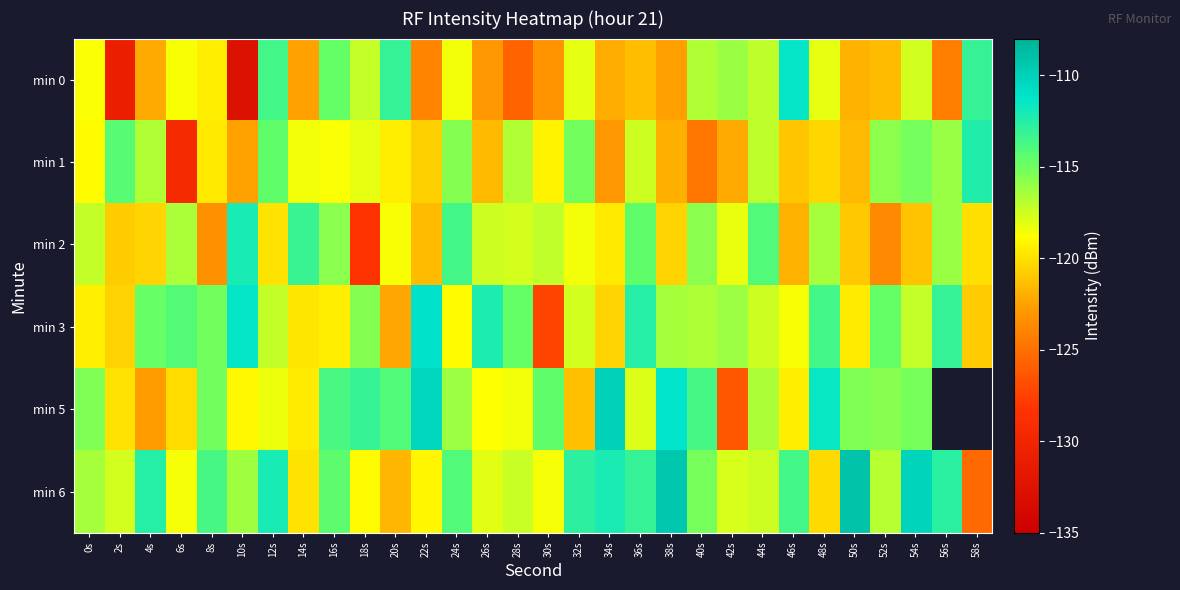

Count the number of data series in this chart.

6